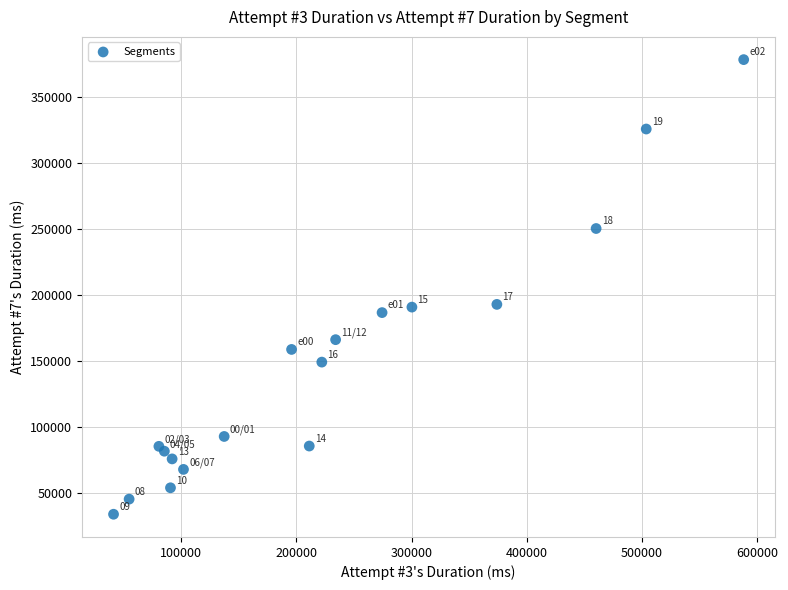

What Y value in the scatter plot is closest to 205988?

192787